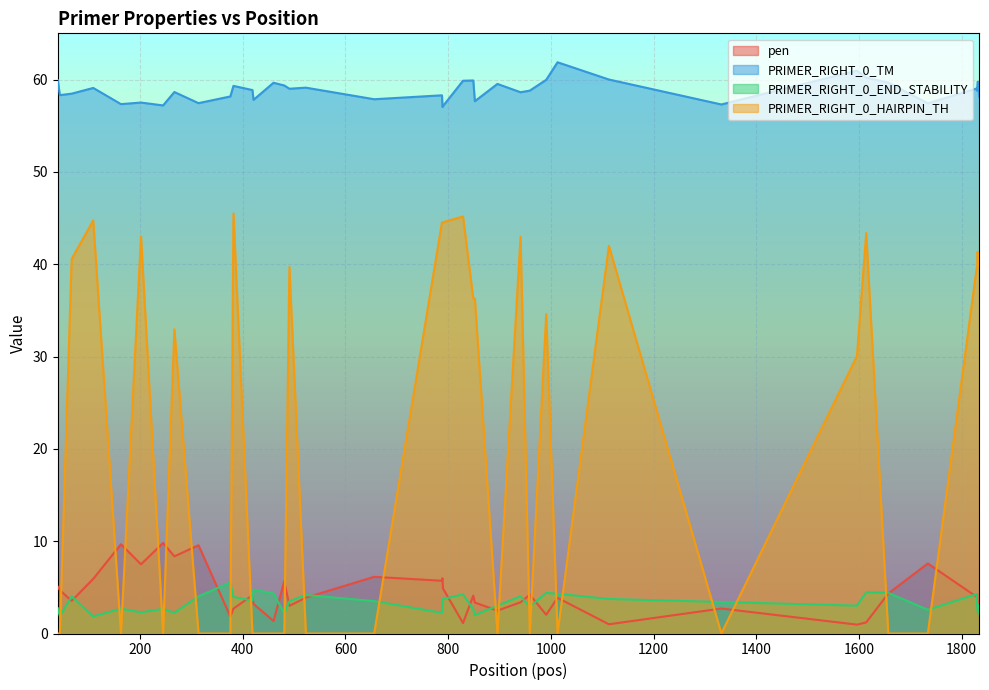

Reading left to right, extract all data points from this chart.

pen: 5.1	4.7	3.5	5.9	9.7	7.5	9.8	8.4	9.6	1.8	2.7	4.1	3.2	1.4	5.6	3.0	3.9	6.1	5.7	6.0	4.9	1.1	4.1	3.4	2.5	3.4	4.2	2.0	3.9	1.0	2.7	1.0	1.2	4.3	7.6	4.0	4.2	3.3	3.2	2.8
PRIMER_RIGHT_0_TM: 59.9	58.3	58.5	59.1	57.3	57.5	57.2	58.6	57.4	58.2	59.3	58.9	57.8	59.6	59.4	59.0	59.1	57.9	58.3	57.0	57.1	59.9	59.9	57.6	59.5	58.6	58.8	60.0	61.9	60.0	57.3	61.0	60.2	59.7	57.4	59.0	58.8	59.8	59.8	58.2
PRIMER_RIGHT_0_END_STABILITY: 2.7	1.9	4.0	1.9	2.7	2.3	2.7	2.2	4.0	5.5	4.0	3.6	4.8	4.3	2.2	3.5	4.2	3.5	2.2	2.9	3.7	4.2	2.6	2.0	3.0	4.0	2.9	4.4	4.3	3.7	3.4	3.0	4.5	4.4	2.6	4.3	3.0	2.4	2.2	3.2
PRIMER_RIGHT_0_HAIRPIN_TH: 0.0	0.0	40.6	44.7	0.0	43.0	0.0	33.0	0.0	0.0	45.5	0.0	0.0	0.0	0.0	39.7	0.0	0.0	44.5	44.5	44.5	45.2	36.3	36.3	0.0	43.0	0.0	34.6	0.0	42.0	0.0	30.0	43.4	0.0	0.0	39.5	39.5	41.3	39.7	39.7